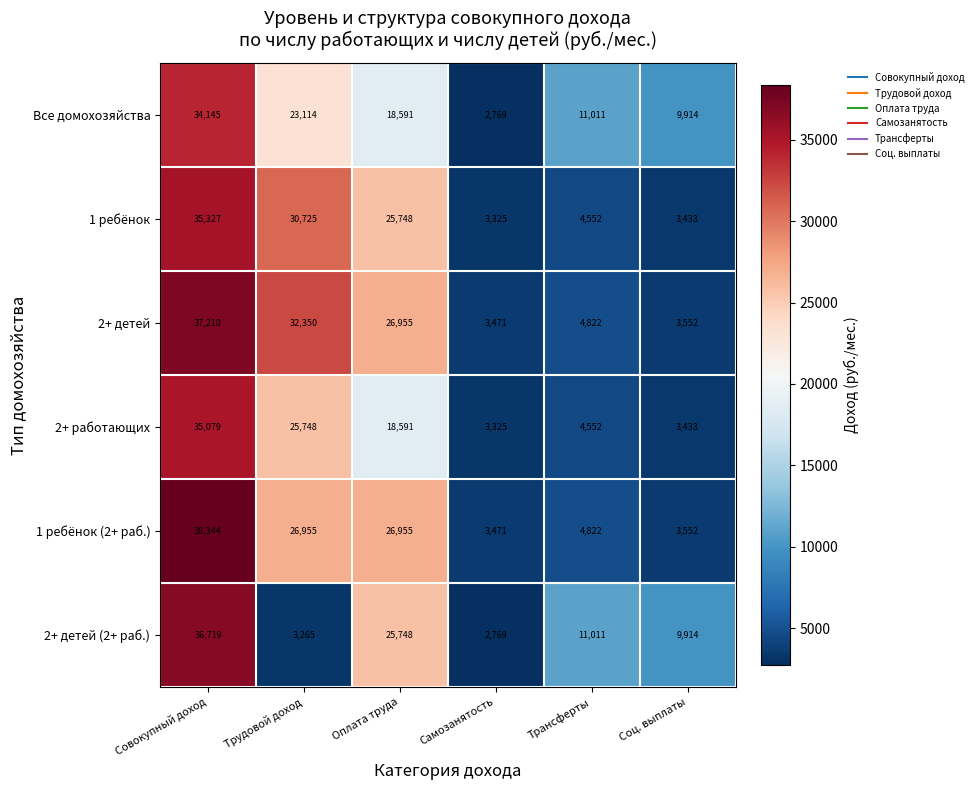

How many distinct data groups are displayed?

6